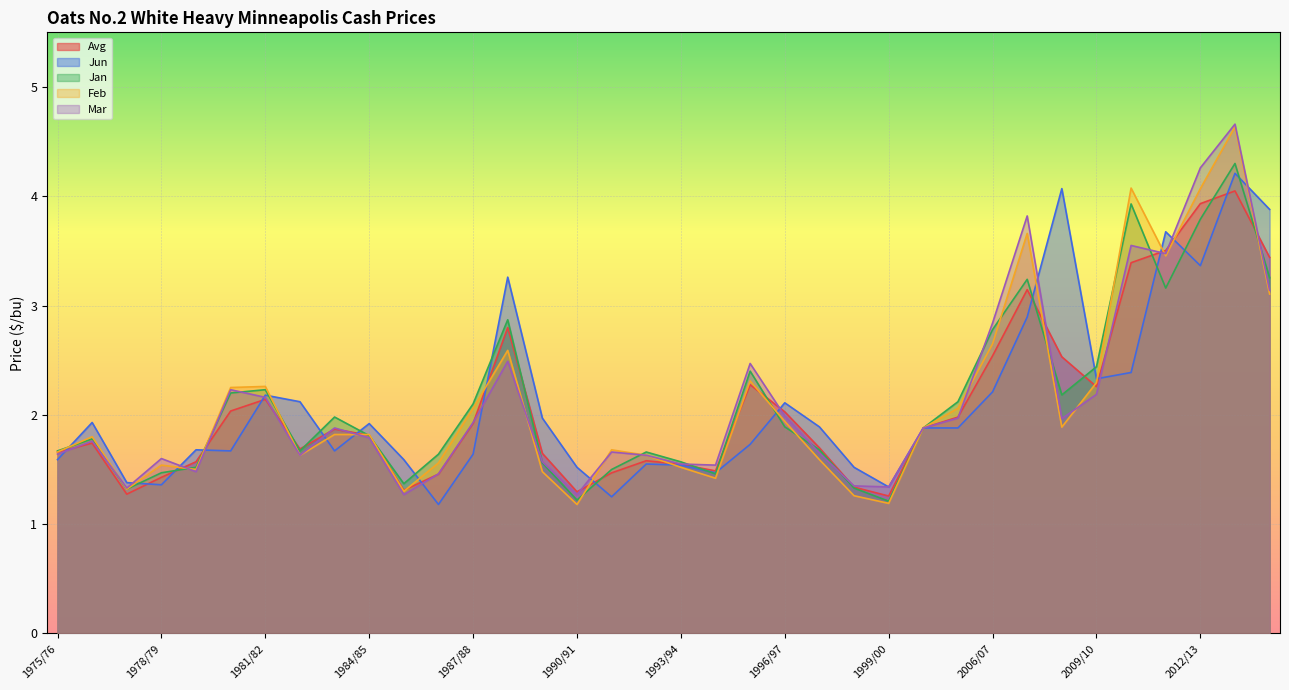

Reading left to right, extract all data points from this chart.

Avg: 1975/76=1.7	1976/77=1.7	1977/78=1.3	1978/79=1.4	1979/80=1.6	1980/81=2.0	1981/82=2.1	1982/83=1.7	1983/84=1.9	1984/85=1.8	1985/86=1.3	1986/87=1.5	1987/88=1.9	1988/89=2.8	1989/90=1.6	1990/91=1.3	1991/92=1.5	1992/93=1.6	1993/94=1.5	1994/95=1.5	1995/96=2.3	1996/97=2.0	1997/98=1.7	1998/99=1.3	1999/00=1.3	2004/05=1.9	2005/06=2.0	2006/07=2.5	2007/08=3.1	2008/09=2.5	2009/10=2.3	2010/11=3.4	2011/12=3.5	2012/13=3.9	2013/14=4.0	2014/15=3.4
Jun: 1975/76=1.6	1976/77=1.9	1977/78=1.4	1978/79=1.4	1979/80=1.7	1980/81=1.7	1981/82=2.2	1982/83=2.1	1983/84=1.7	1984/85=1.9	1985/86=1.6	1986/87=1.2	1987/88=1.6	1988/89=3.3	1989/90=2.0	1990/91=1.5	1991/92=1.2	1992/93=1.6	1993/94=1.5	1994/95=1.5	1995/96=1.7	1996/97=2.1	1997/98=1.9	1998/99=1.5	1999/00=1.3	2004/05=1.9	2005/06=1.9	2006/07=2.2	2007/08=2.9	2008/09=4.1	2009/10=2.3	2010/11=2.4	2011/12=3.7	2012/13=3.4	2013/14=4.2	2014/15=3.9
Jan: 1975/76=1.7	1976/77=1.8	1977/78=1.3	1978/79=1.5	1979/80=1.5	1980/81=2.2	1981/82=2.2	1982/83=1.7	1983/84=2.0	1984/85=1.8	1985/86=1.4	1986/87=1.6	1987/88=2.1	1988/89=2.9	1989/90=1.6	1990/91=1.2	1991/92=1.5	1992/93=1.7	1993/94=1.6	1994/95=1.5	1995/96=2.4	1996/97=1.9	1997/98=1.7	1998/99=1.3	1999/00=1.2	2004/05=1.9	2005/06=2.1	2006/07=2.8	2007/08=3.2	2008/09=2.2	2009/10=2.4	2010/11=3.9	2011/12=3.2	2012/13=3.8	2013/14=4.3	2014/15=3.3
Feb: 1975/76=1.7	1976/77=1.8	1977/78=1.3	1978/79=1.5	1979/80=1.5	1980/81=2.2	1981/82=2.3	1982/83=1.6	1983/84=1.8	1984/85=1.8	1985/86=1.3	1986/87=1.6	1987/88=2.1	1988/89=2.6	1989/90=1.5	1990/91=1.2	1991/92=1.7	1992/93=1.6	1993/94=1.5	1994/95=1.4	1995/96=2.3	1996/97=1.9	1997/98=1.6	1998/99=1.3	1999/00=1.2	2004/05=1.9	2005/06=2.1	2006/07=2.6	2007/08=3.7	2008/09=1.9	2009/10=2.3	2010/11=4.1	2011/12=3.5	2012/13=4.1	2013/14=4.6	2014/15=3.1
Mar: 1975/76=1.6	1976/77=1.8	1977/78=1.3	1978/79=1.6	1979/80=1.5	1980/81=2.2	1981/82=2.2	1982/83=1.6	1983/84=1.9	1984/85=1.8	1985/86=1.3	1986/87=1.5	1987/88=1.9	1988/89=2.5	1989/90=1.6	1990/91=1.3	1991/92=1.7	1992/93=1.6	1993/94=1.6	1994/95=1.5	1995/96=2.5	1996/97=2.0	1997/98=1.6	1998/99=1.4	1999/00=1.3	2004/05=1.9	2005/06=2.0	2006/07=2.8	2007/08=3.8	2008/09=2.0	2009/10=2.2	2010/11=3.5	2011/12=3.5	2012/13=4.3	2013/14=4.7	2014/15=3.1